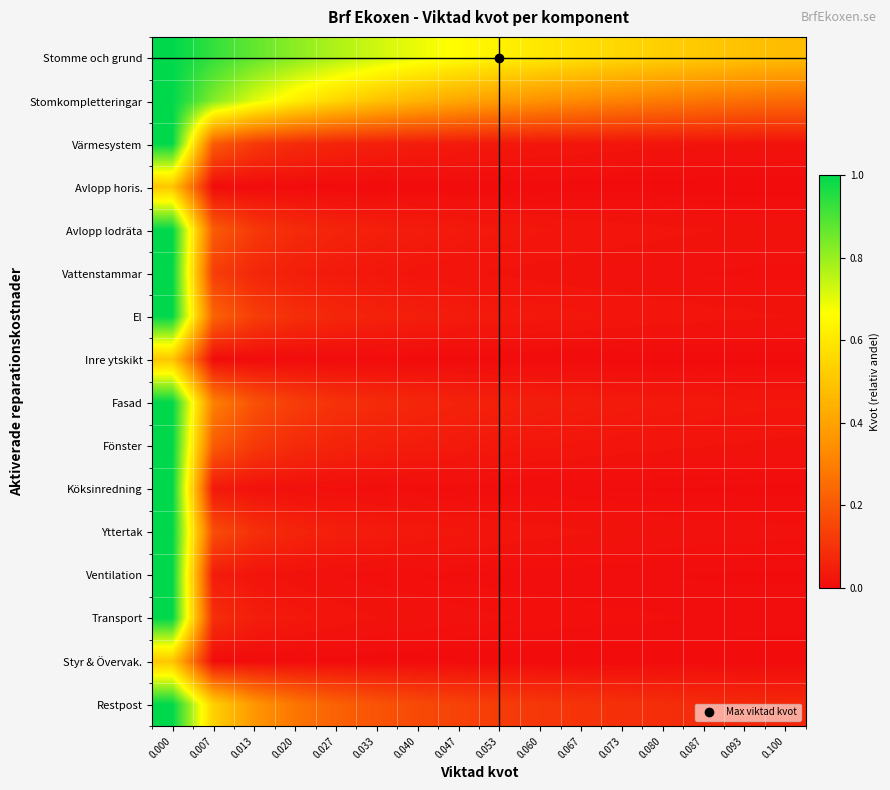

How many distinct data groups are displayed?

16